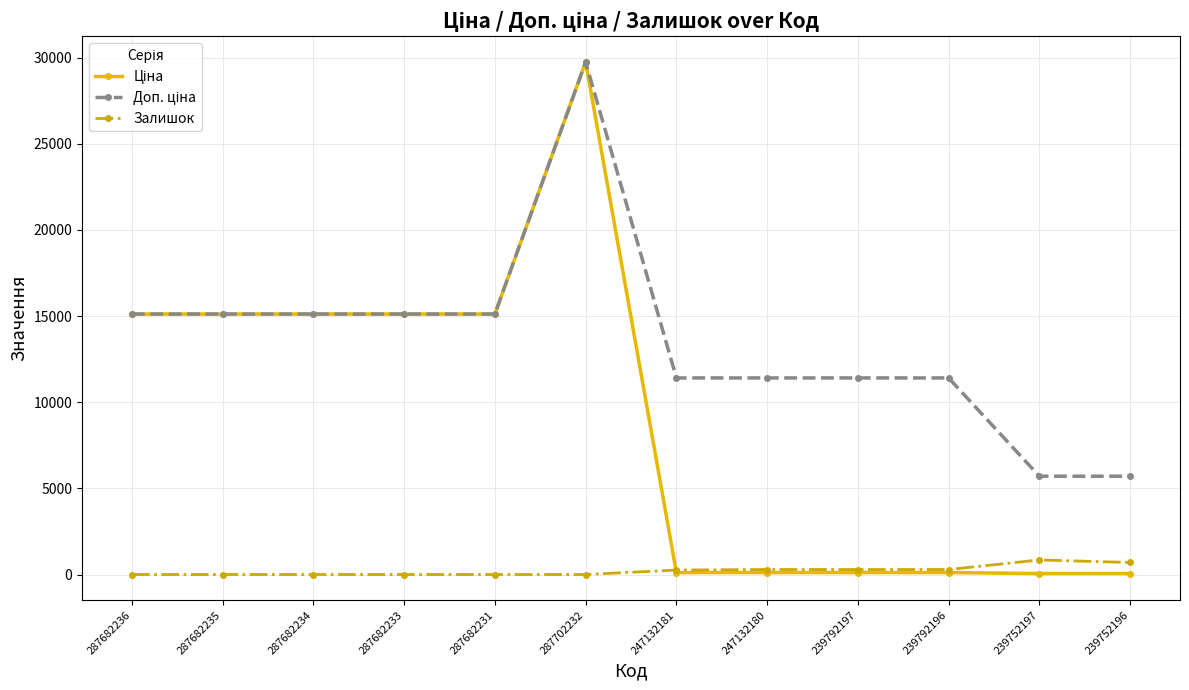

True or false: Залишок has a value of 260.0 at 247132181.

True